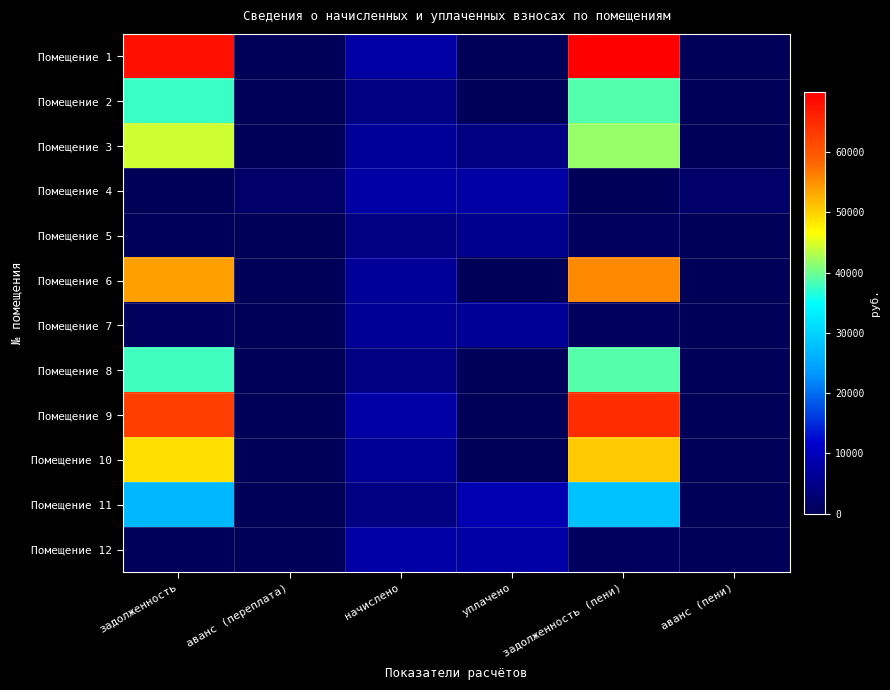

At which category is the sum across all series the highest?

задолженность (пени)